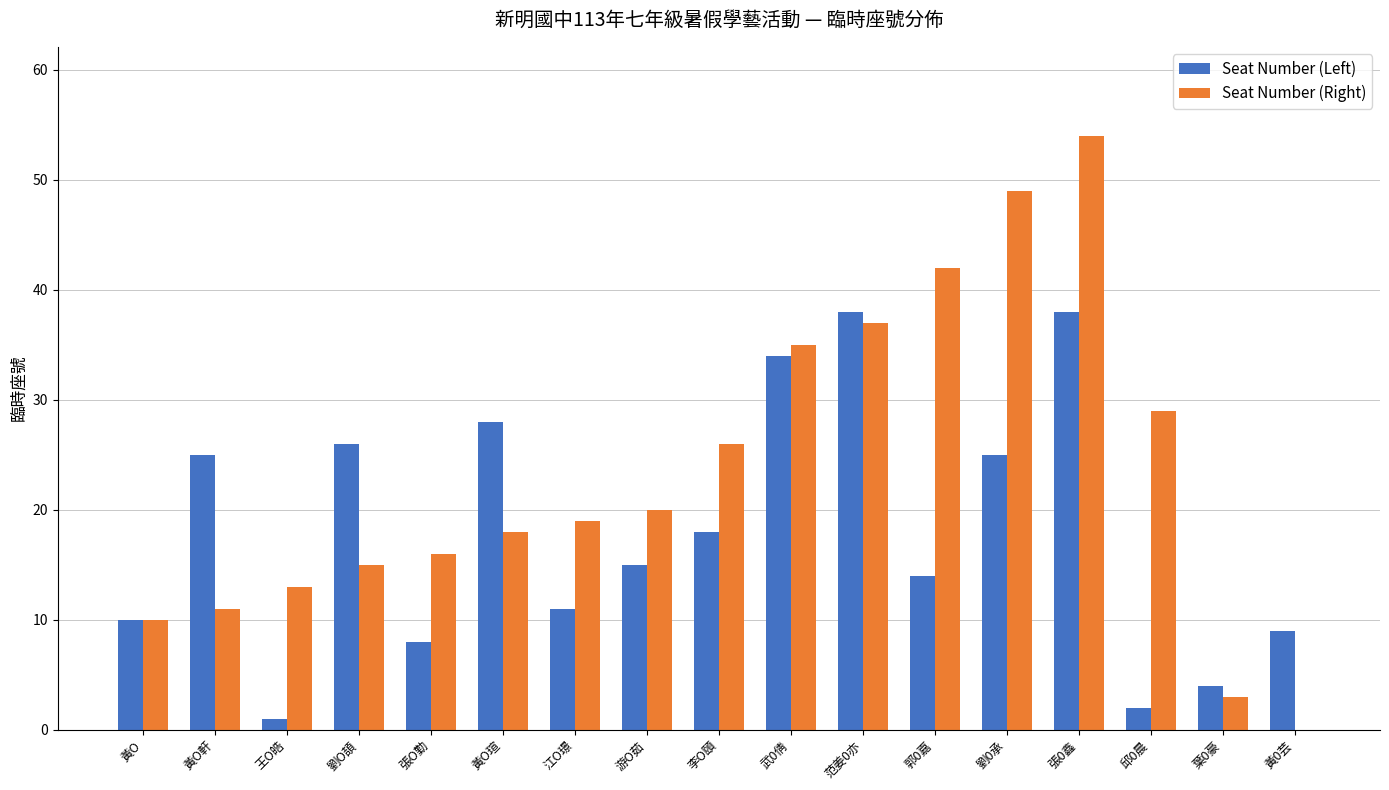

Reading left to right, list all the values displayed in this chart.

Seat Number (Left): 10	25	1	26	8	28	11	15	18	34	38	14	25	38	2	4	9
Seat Number (Right): 10	11	13	15	16	18	19	20	26	35	37	42	49	54	29	3	0